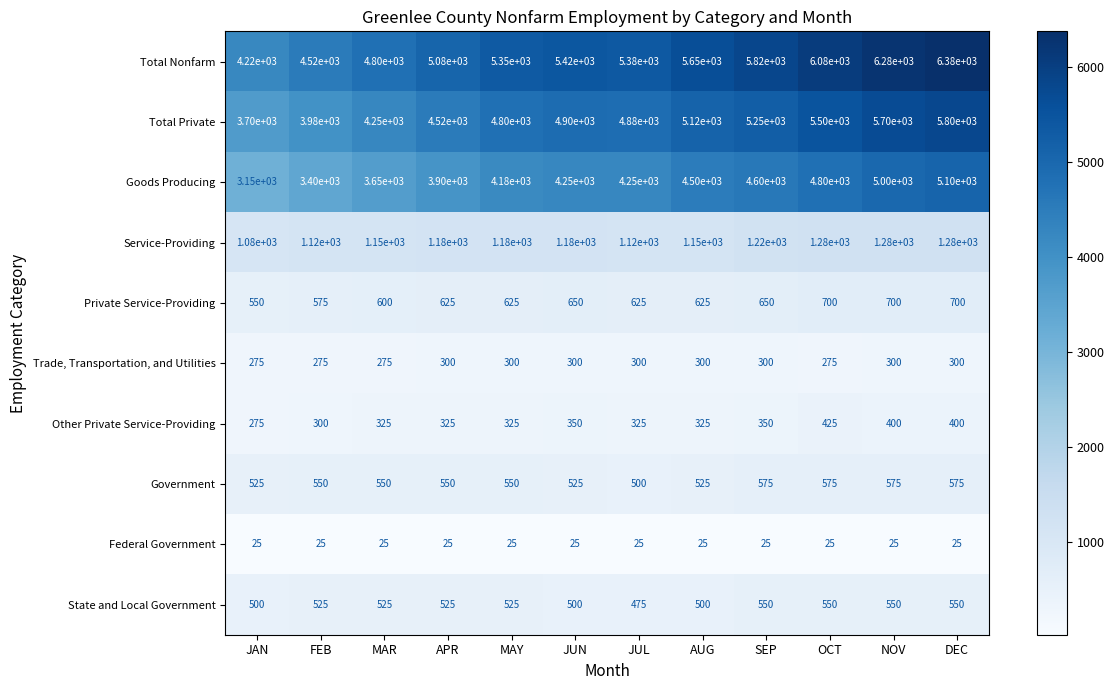

Count the State and Local Government values in the range 500 to 550.

11